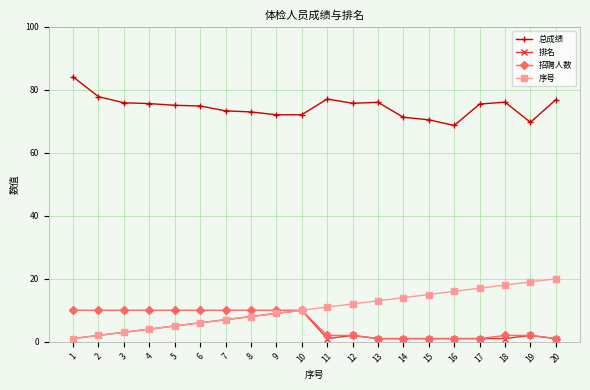

How many series are shown in this chart?

4